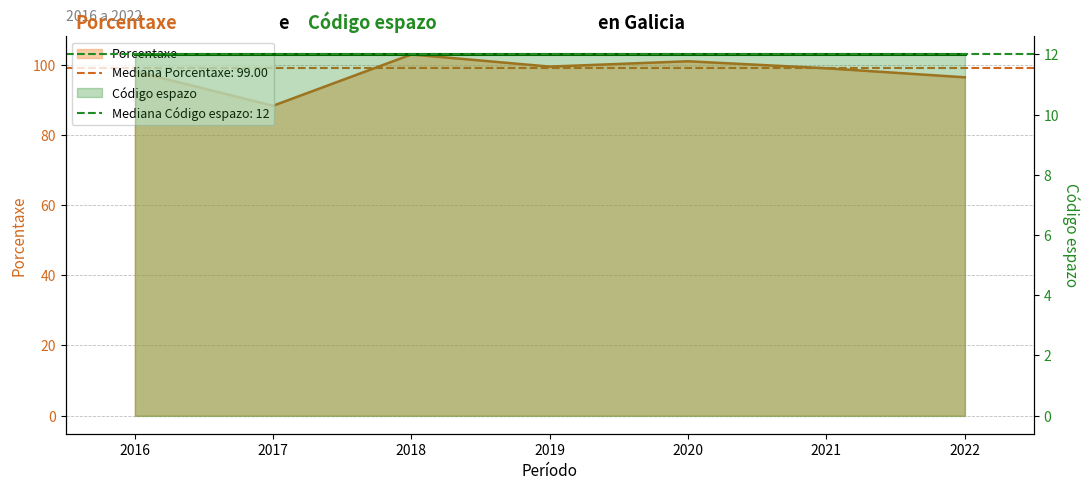

What is the value of the 5th point from the left?

101.0